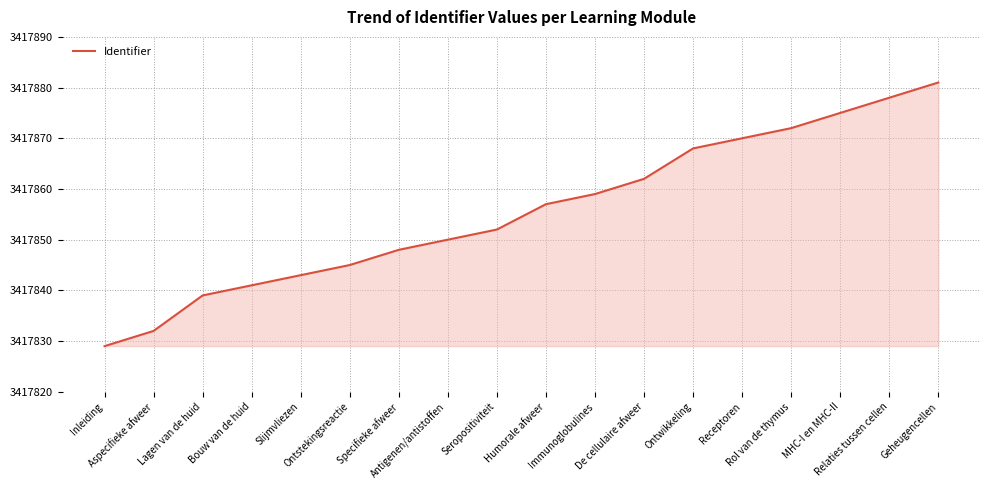

Does the chart display data point markers on the line(s)?

No